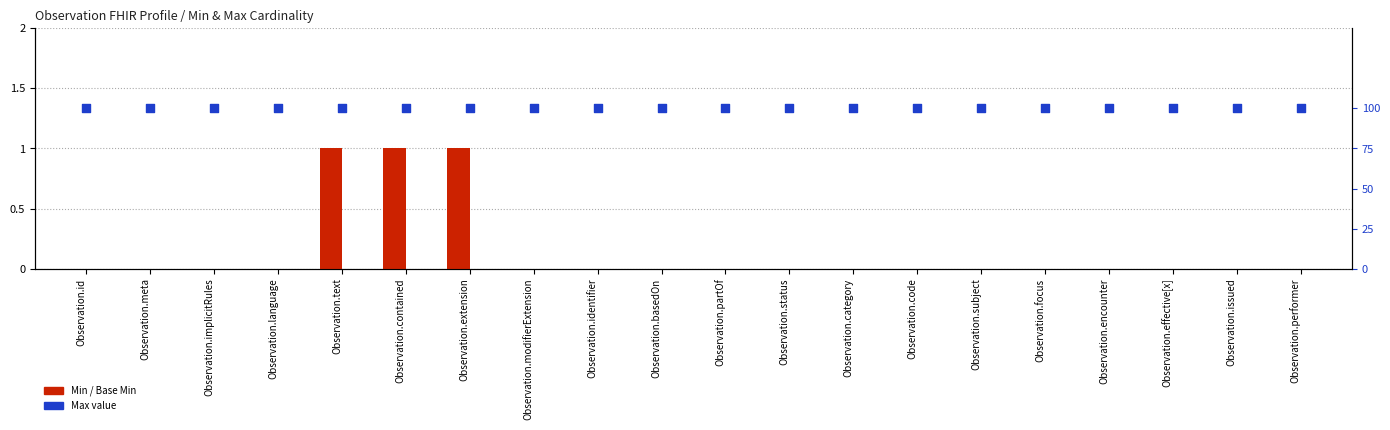

At which category is the sum across all series the highest?

Observation.text